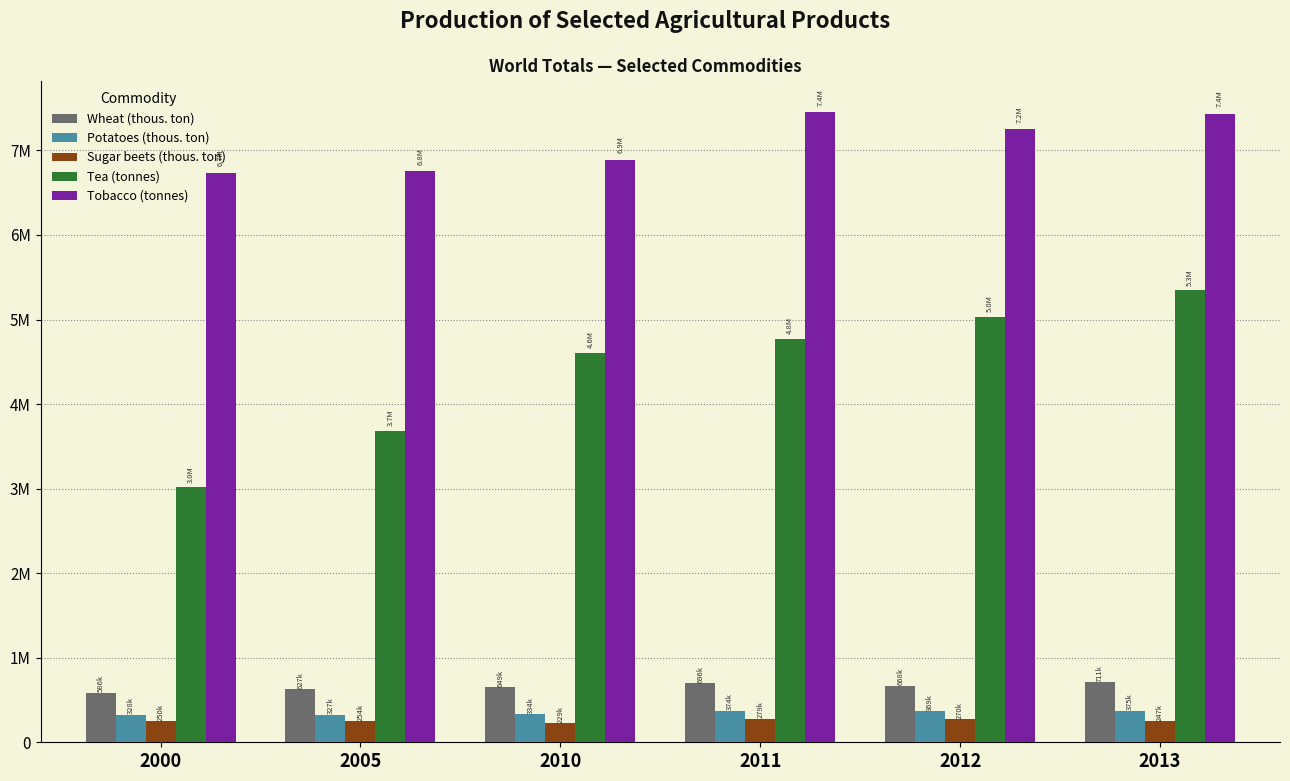

The Potatoes (thous. ton) series shows 374806.6 at 2013. True or false?

True